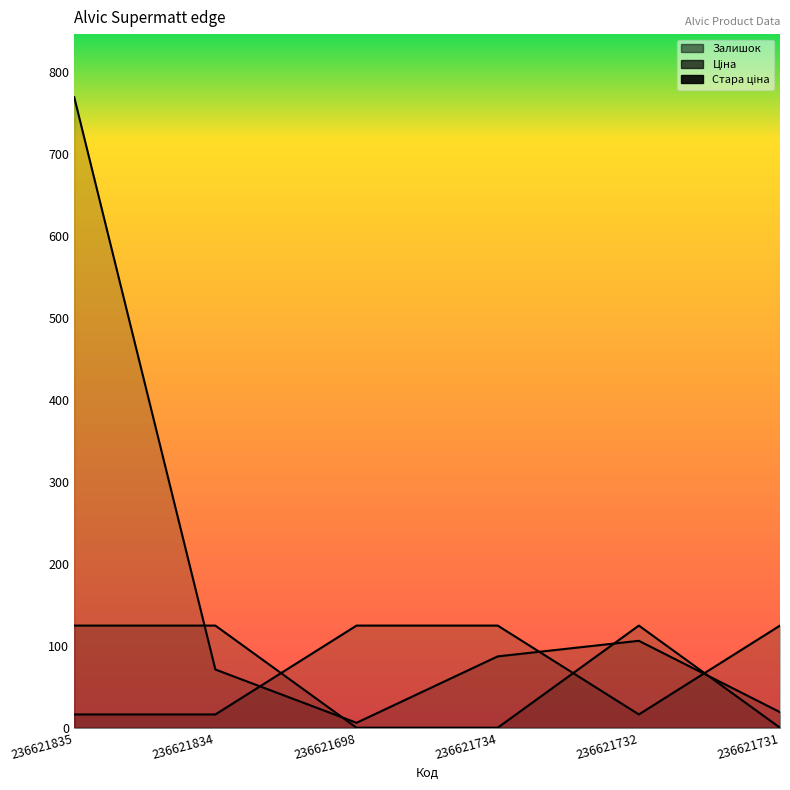

How many intersections are there between Стара ціна and Ціна?

3